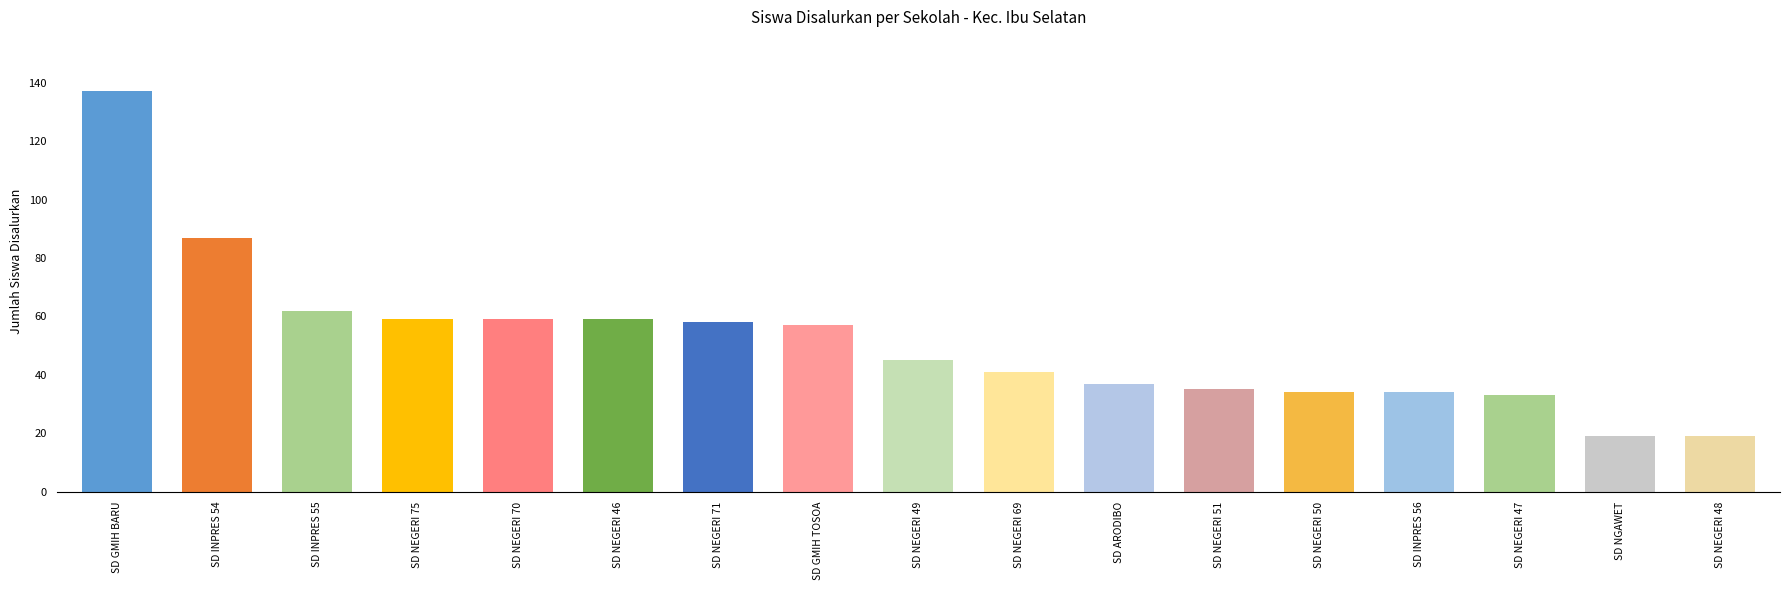

At which label does the data first exceed 45?

SD GMIH BARU